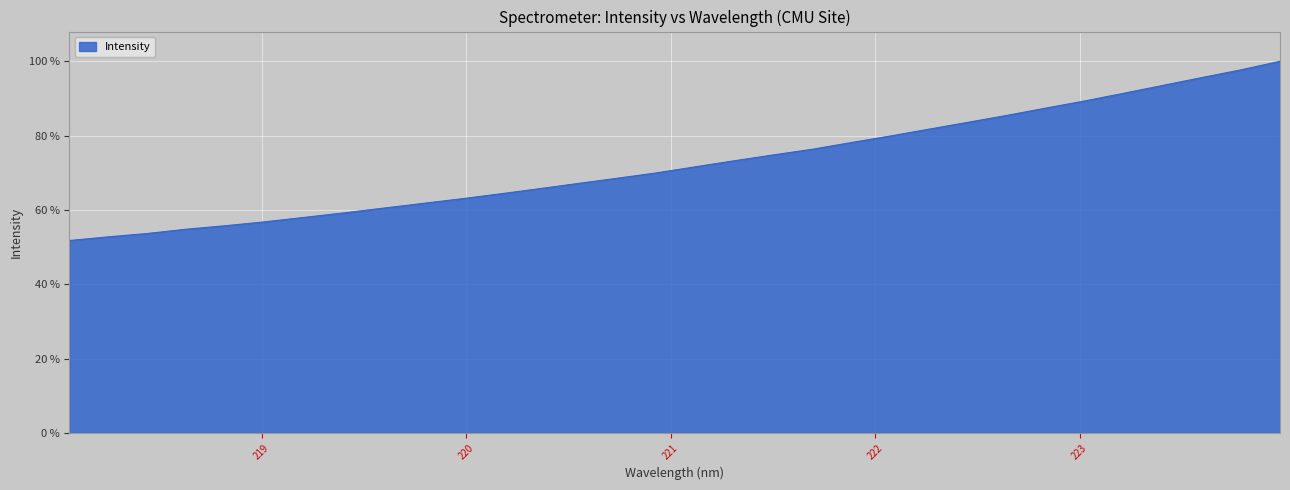

Does the chart have visible grid lines?

Yes